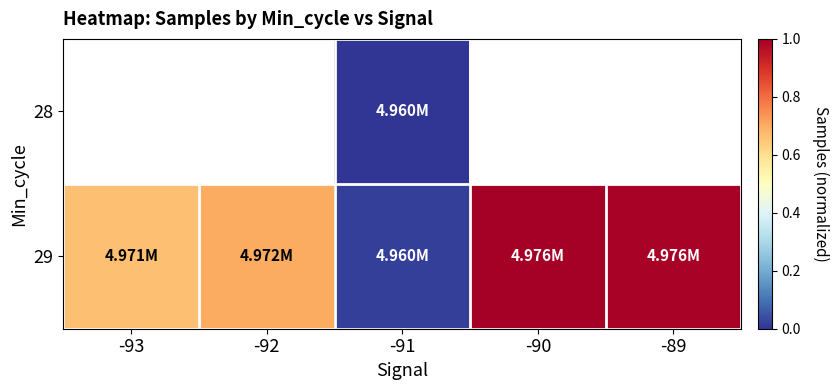

Which series has the largest total across all categories?

29